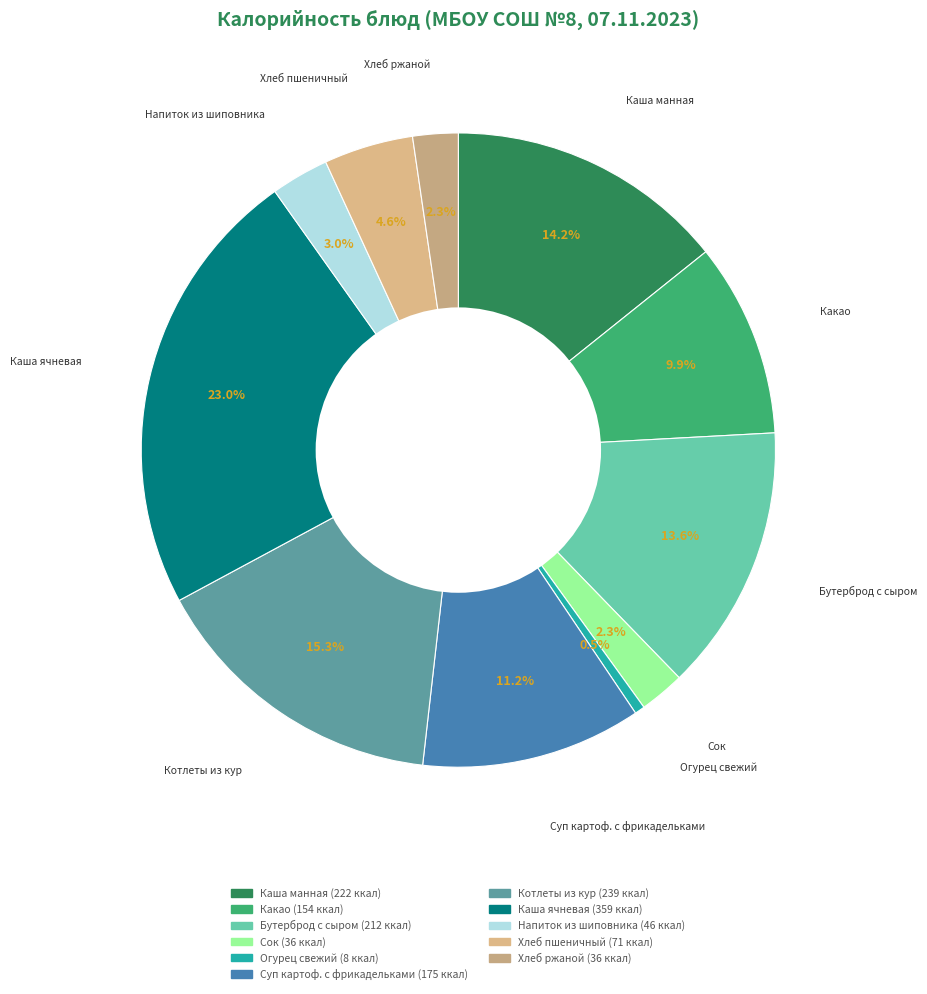

How many segments does this pie chart have?

11